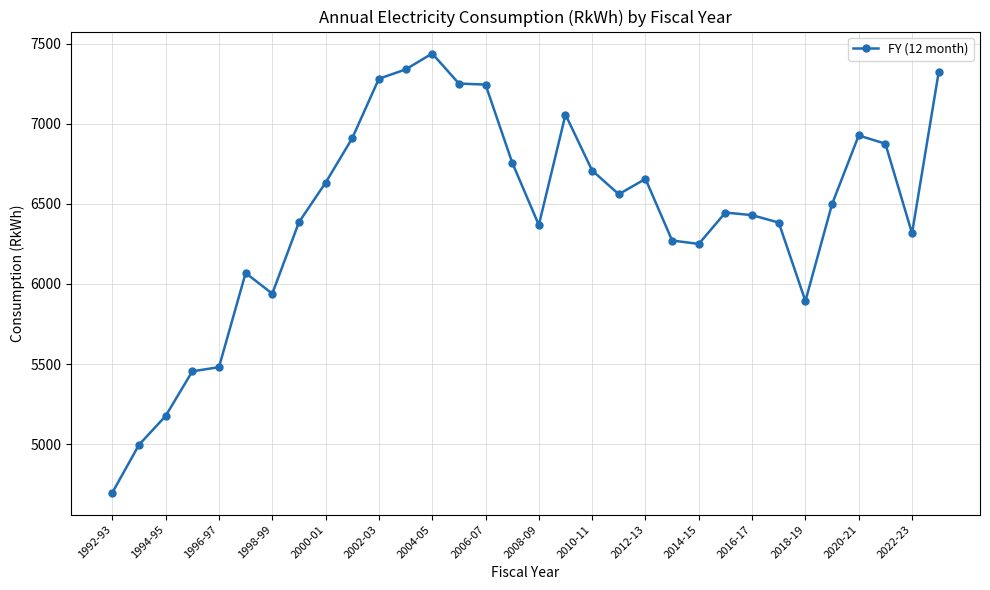

What is the value of the 3rd point from the left?

5176.1